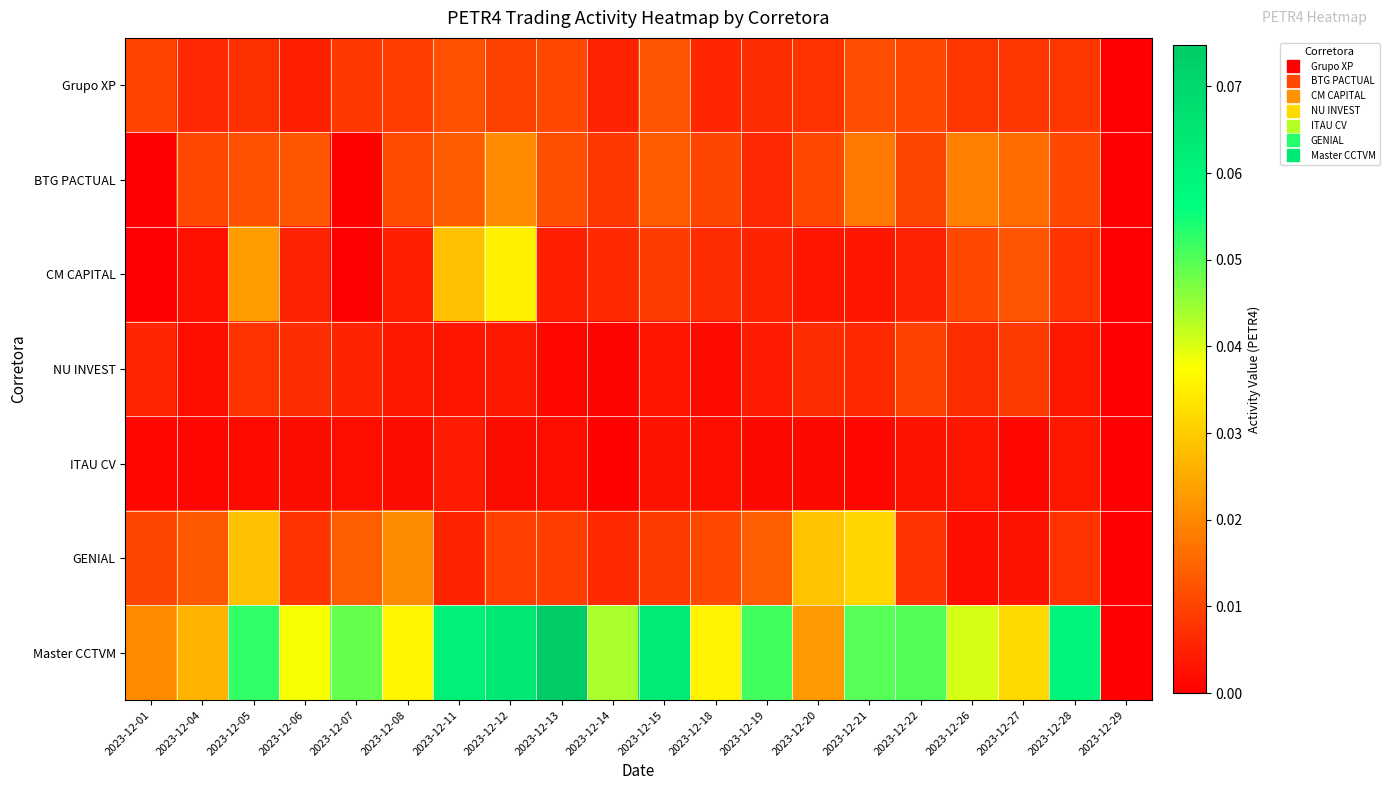

What is the total value across all series at 2023-12-18?

0.1